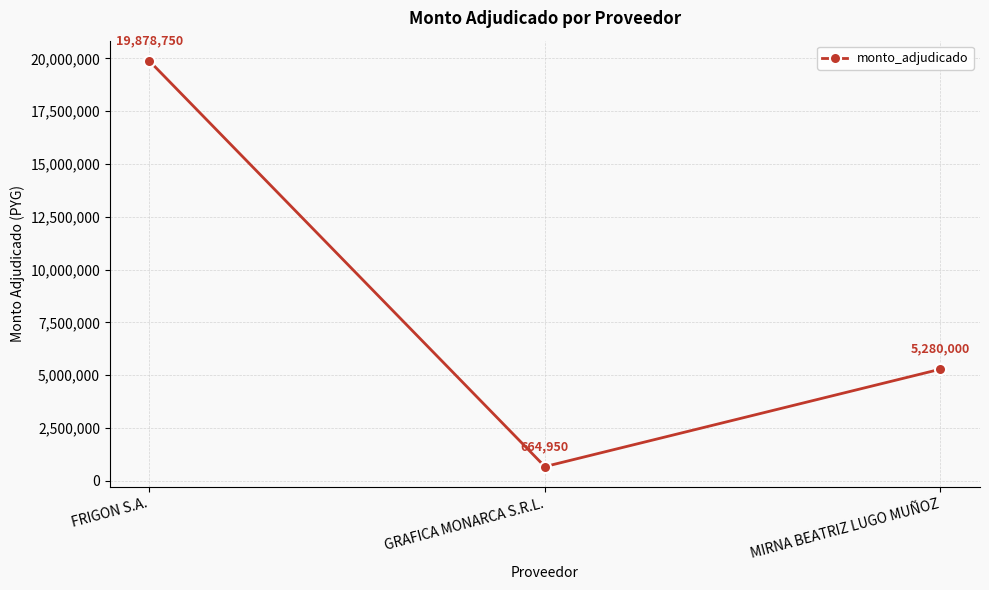

What is the change in value from GRAFICA MONARCA S.R.L. to MIRNA BEATRIZ LUGO MUÑOZ?

+4615050